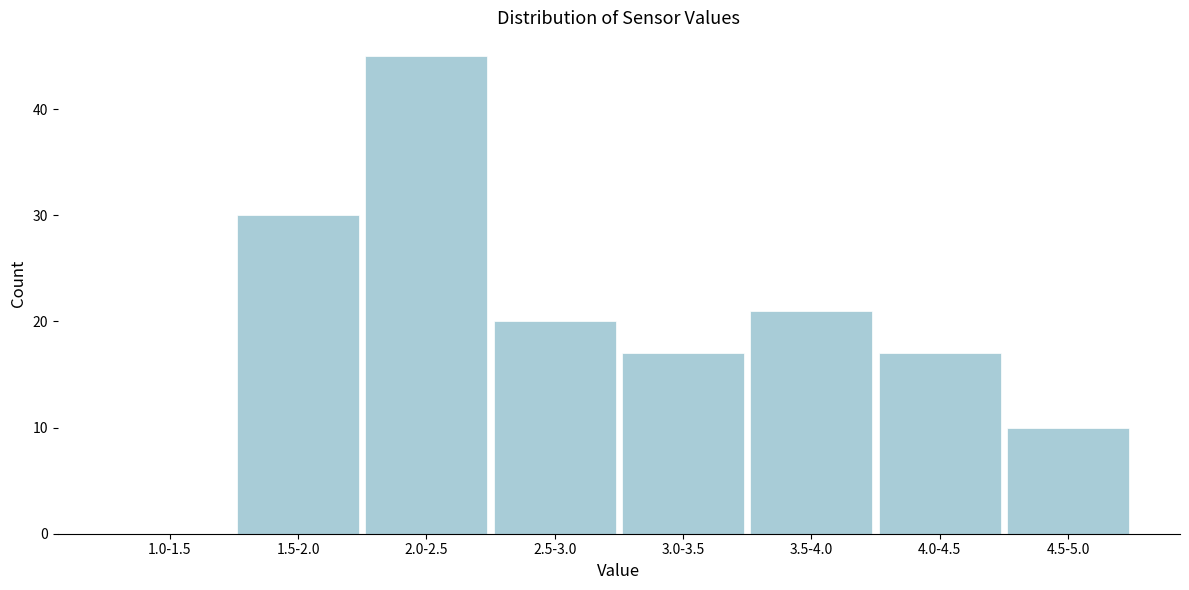

Reading right to left, transcribe all the data shown in this chart.

4.5-5.0=10	4.0-4.5=17	3.5-4.0=21	3.0-3.5=17	2.5-3.0=20	2.0-2.5=45	1.5-2.0=30	1.0-1.5=0